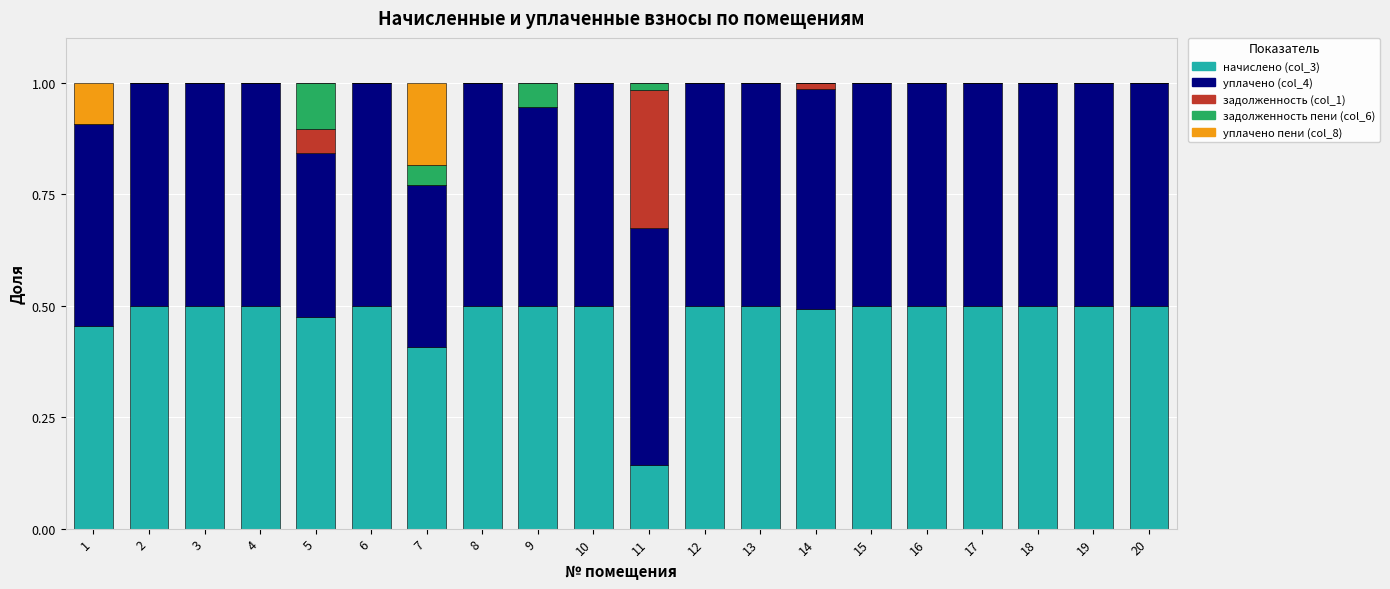

How many distinct data groups are displayed?

5